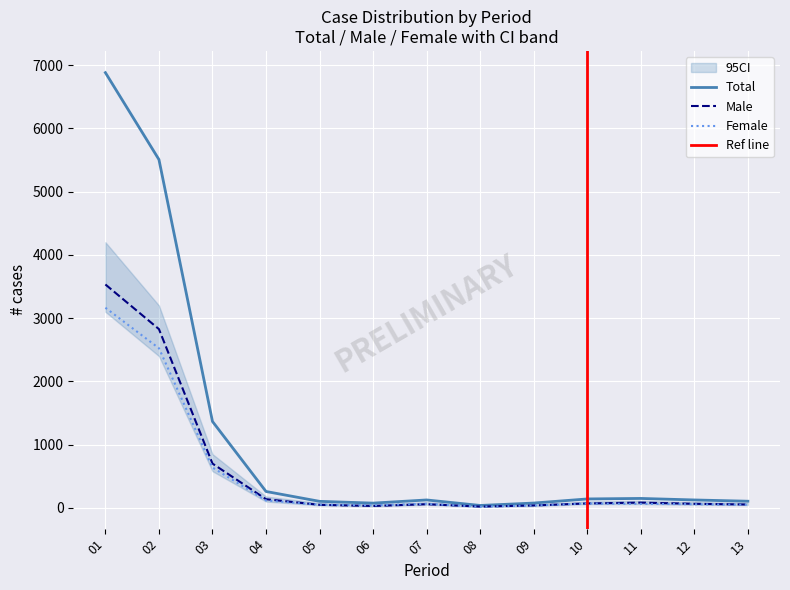

Count the number of categories in the chart.

13